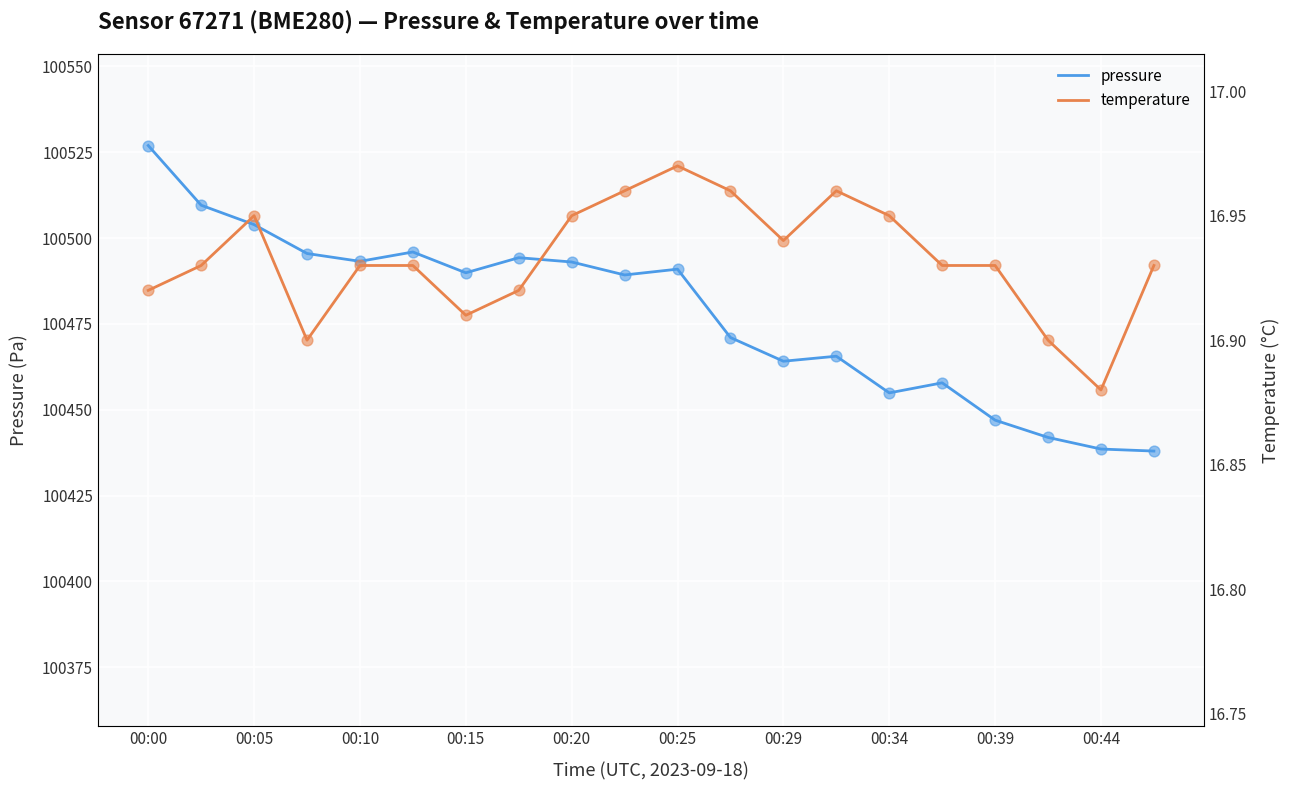

Which series has the widest spread of Y values?

pressure